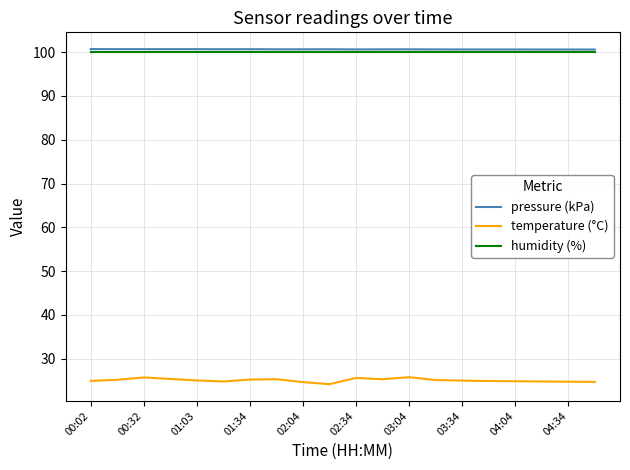

True or false: humidity (%) and temperature (°C) intersect in this chart.

False